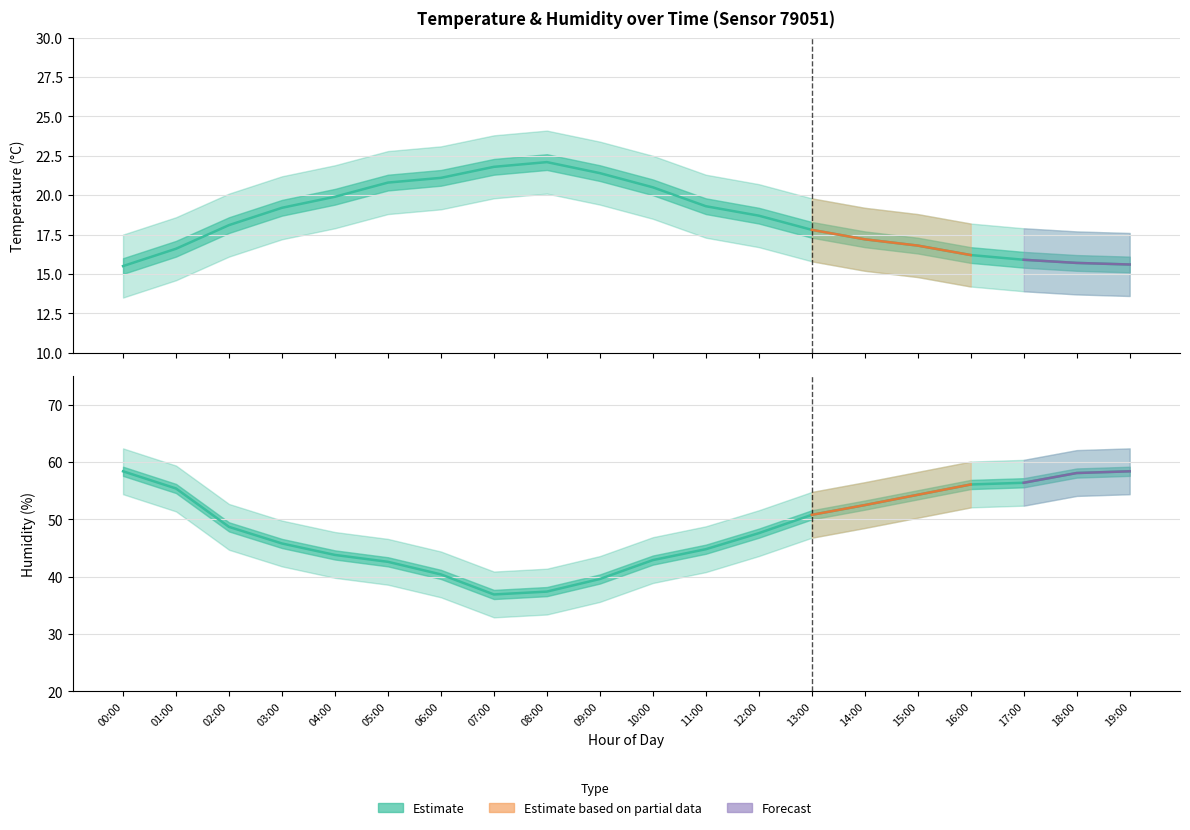

Is it true that temperature equals 6.8 at 13:00?

False